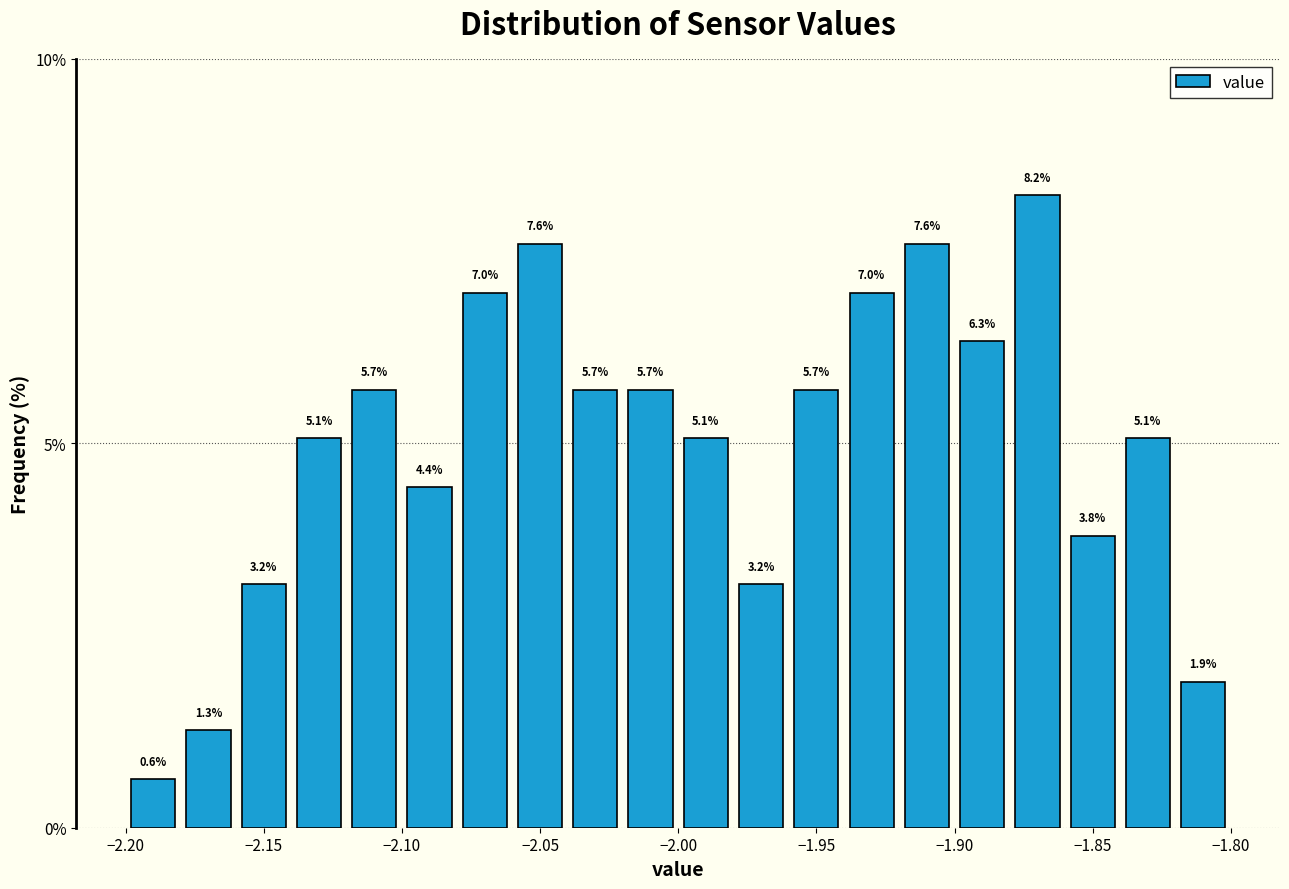

Reading left to right, list every bar in this chart as the range it spans on the x-axis followed by its height.

-2.20 to -2.18: 0.6
-2.18 to -2.16: 1.3
-2.16 to -2.14: 3.2
-2.14 to -2.12: 5.1
-2.12 to -2.10: 5.7
-2.10 to -2.08: 4.4
-2.08 to -2.06: 7.0
-2.06 to -2.04: 7.6
-2.04 to -2.02: 5.7
-2.02 to -2.00: 5.7
-2.00 to -1.98: 5.1
-1.98 to -1.96: 3.2
-1.96 to -1.94: 5.7
-1.94 to -1.92: 7.0
-1.92 to -1.90: 7.6
-1.90 to -1.88: 6.3
-1.88 to -1.86: 8.2
-1.86 to -1.84: 3.8
-1.84 to -1.82: 5.1
-1.82 to -1.80: 1.9